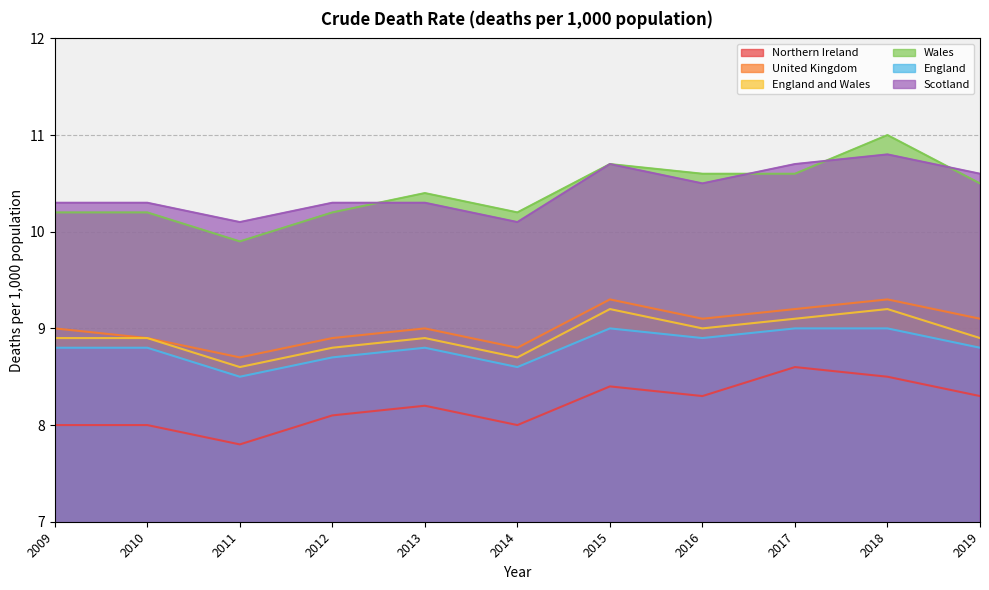

Which series has the largest range (max minus min)?

Wales